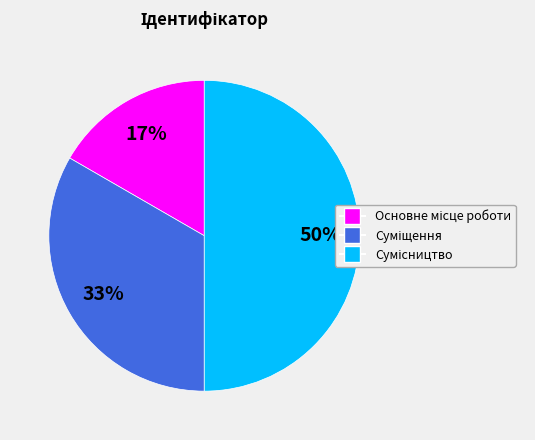

Count the number of slices in the pie.

3